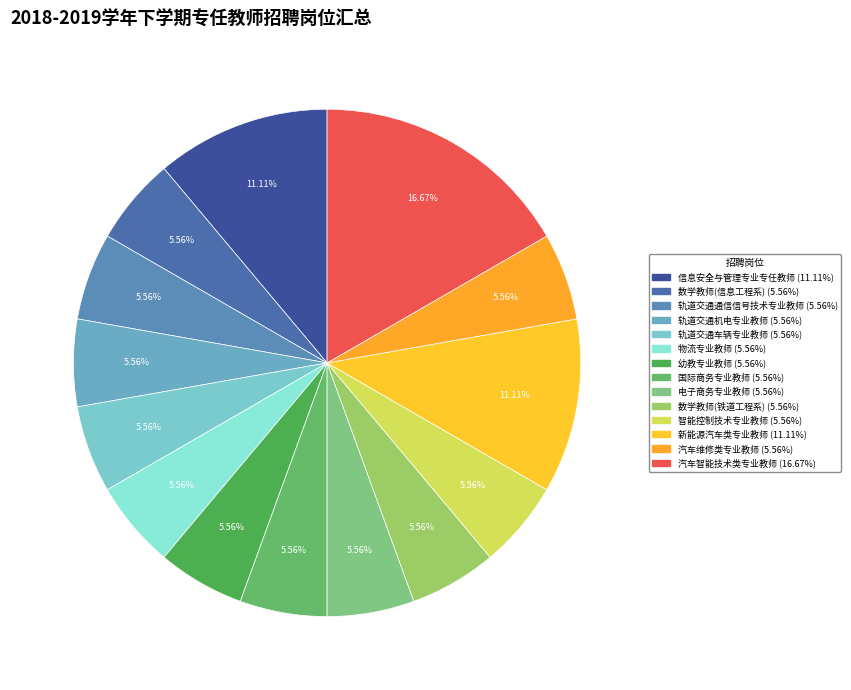

To the nearest percent, what portion does 汽车维修类专业教师 represent?

6%